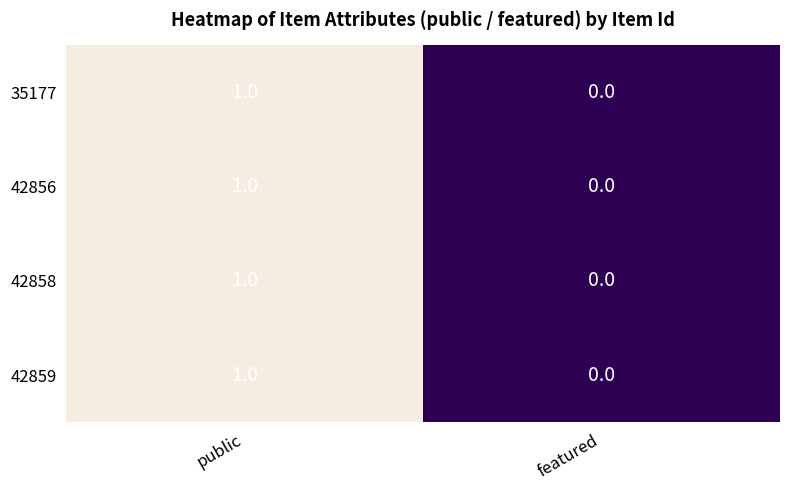

Where is 35177 nearest to the value 0?

featured